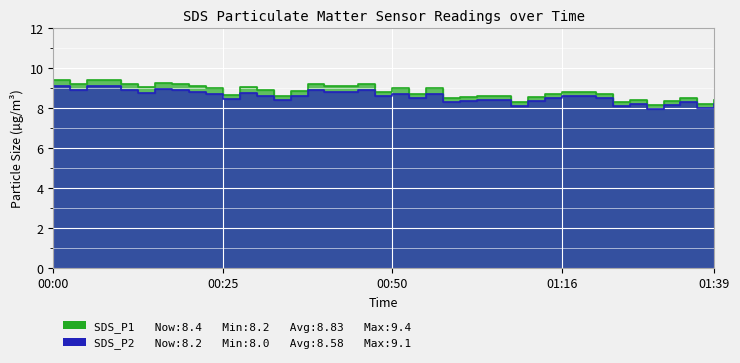

What is the highest value of the SDS_P1 series?

9.4